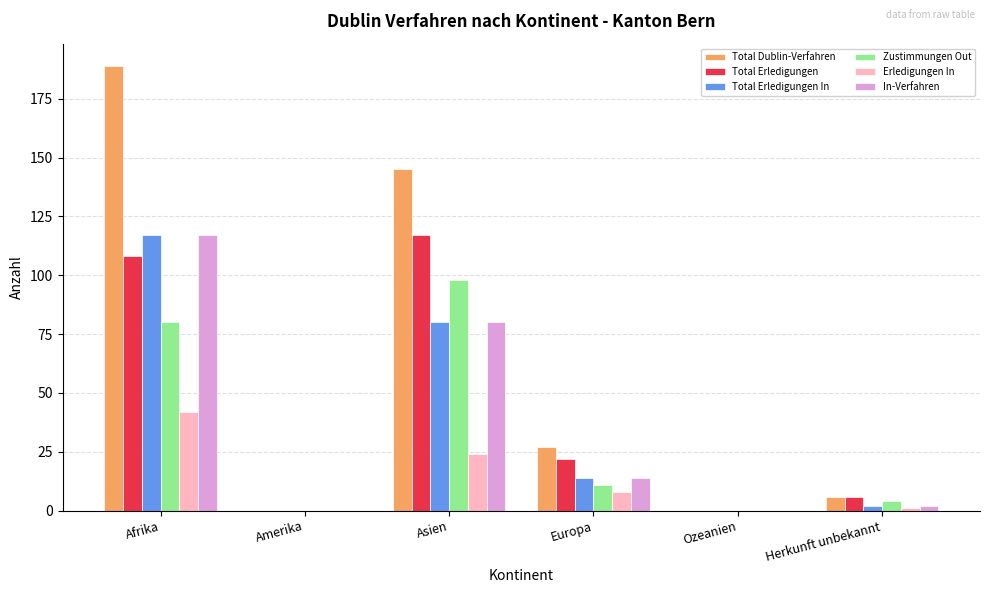

What is the maximum value for Zustimmungen Out?

98